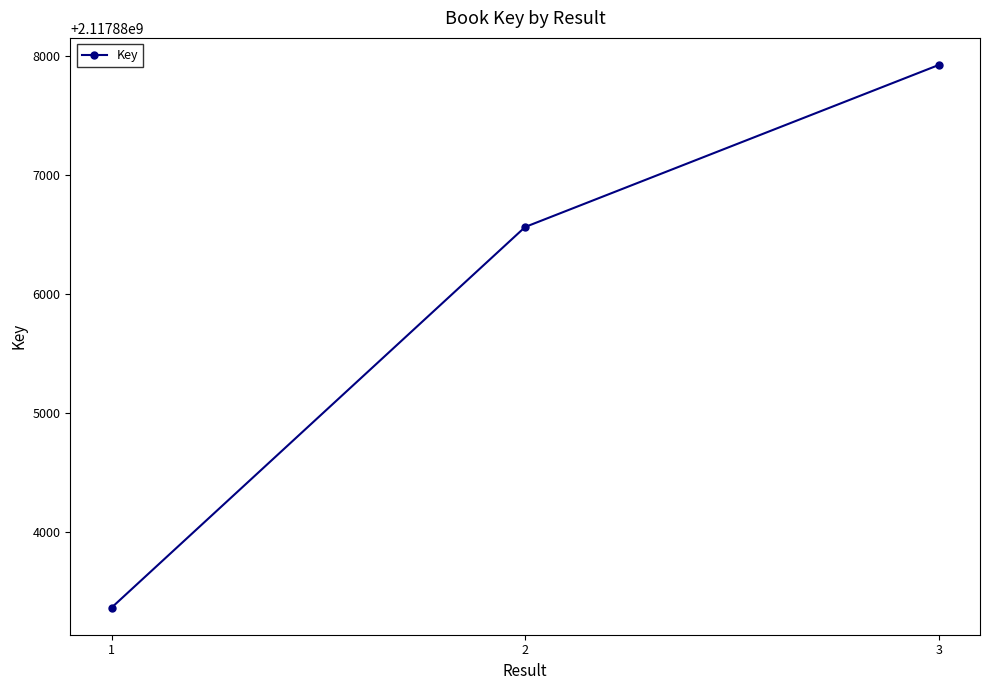

Count the values in the range 2117883367 to 2117887926.

3